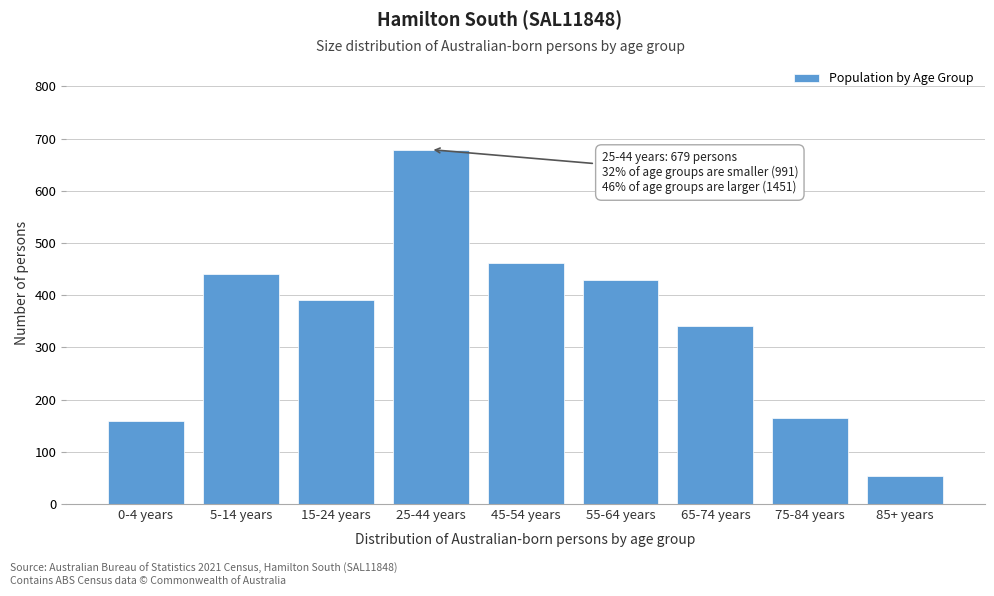

Reading right to left, list all the values displayed in this chart.

85+ years=54	75-84 years=165	65-74 years=342	55-64 years=429	45-54 years=461	25-44 years=679	15-24 years=391	5-14 years=440	0-4 years=160